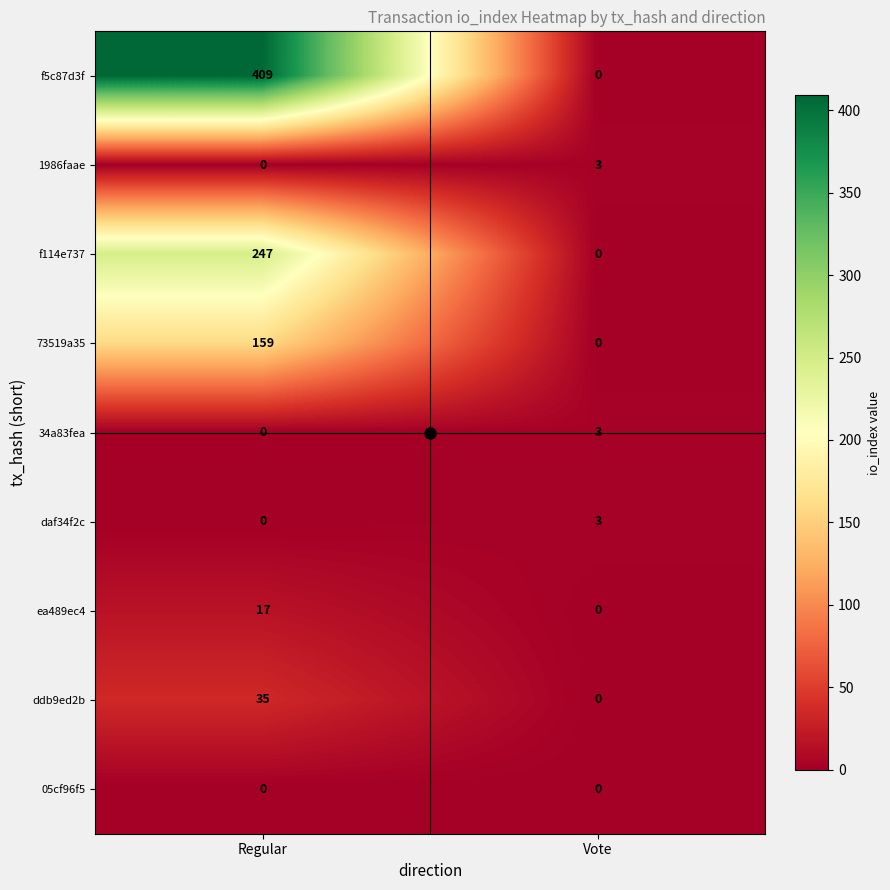

How many values in the ddb9ed2b series are below 35?

1